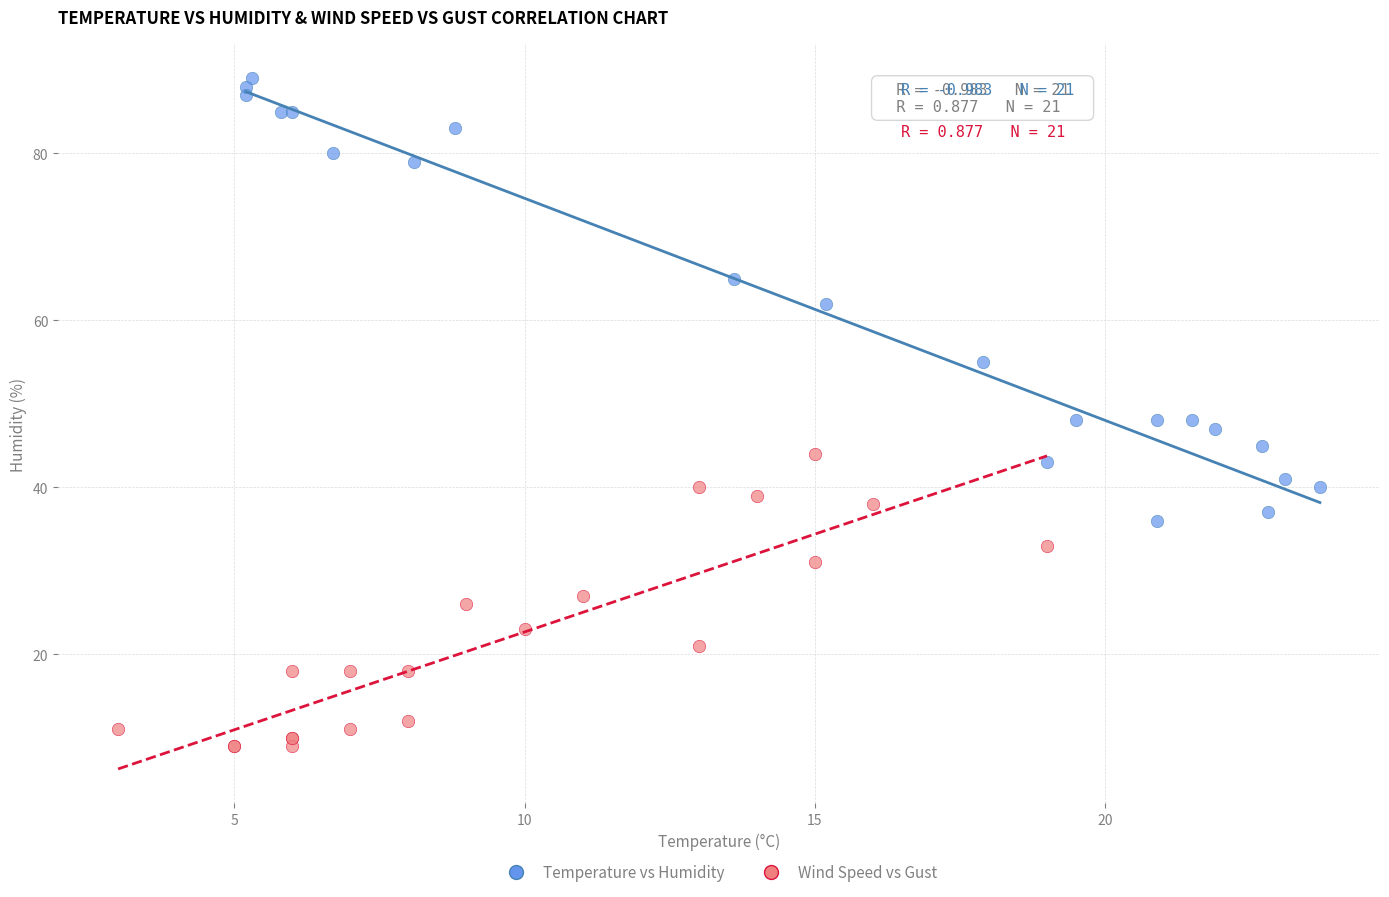

Which series reaches the minimum Y coordinate?

Wind Speed vs Gust